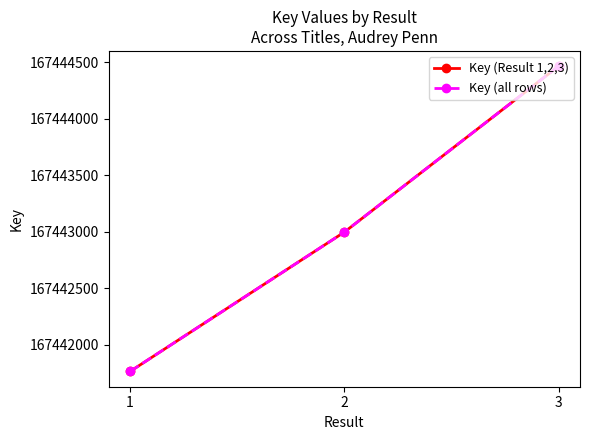

Count the Key (Result 1,2,3) values in the range 167441766 to 167444465.

3